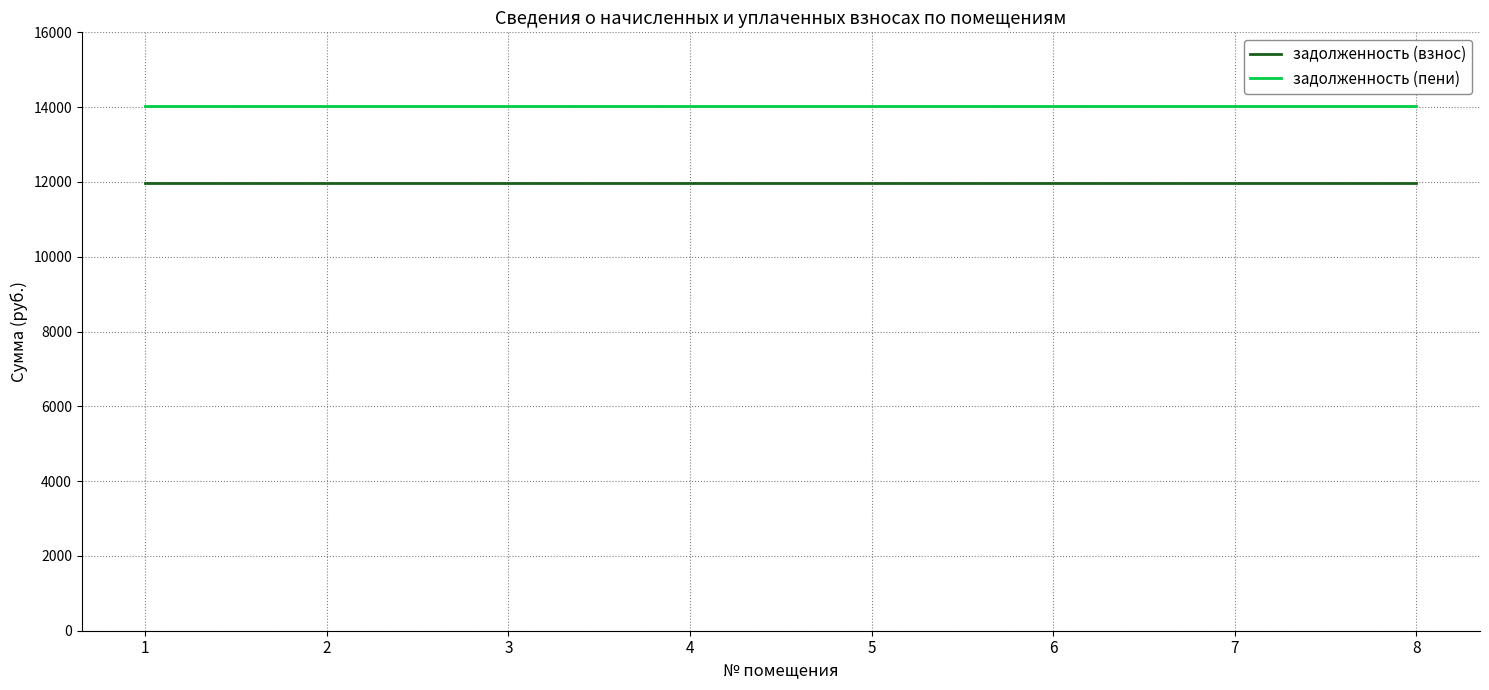

Is the value of задолженность (пени) at 6 greater than the value of задолженность (взнос) at 5?

Yes